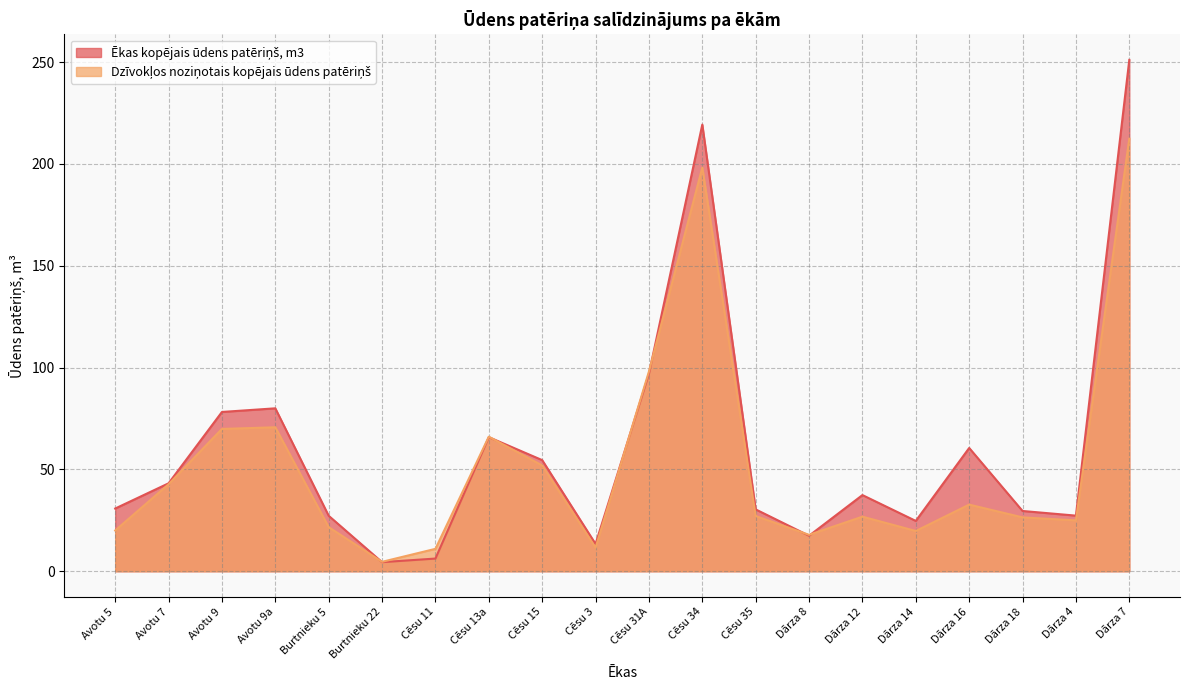

Reading left to right, list all the values displayed in this chart.

Ēkas kopējais ūdens patēriņš, m3: Avotu 5=30.8	Avotu 7=43.2	Avotu 9=78.2	Avotu 9a=80.0	Burtnieku 5=27.2	Burtnieku 22=4.5	Cēsu 11=6.2	Cēsu 13a=65.8	Cēsu 15=54.6	Cēsu 3=13.4	Cēsu 31A=97.0	Cēsu 34=219.3	Cēsu 35=30.4	Dārza 8=17.4	Dārza 12=37.4	Dārza 14=24.7	Dārza 16=60.5	Dārza 18=29.6	Dārza 4=27.3	Dārza 7=251.1
Dzīvokļos noziņotais kopējais ūdens patēriņš: Avotu 5=20.0	Avotu 7=42.7	Avotu 9=69.9	Avotu 9a=70.7	Burtnieku 5=21.6	Burtnieku 22=4.6	Cēsu 11=11.0	Cēsu 13a=66.1	Cēsu 15=51.9	Cēsu 3=11.6	Cēsu 31A=98.1	Cēsu 34=198.3	Cēsu 35=27.1	Dārza 8=17.9	Dārza 12=26.8	Dārza 14=19.8	Dārza 16=32.7	Dārza 18=26.4	Dārza 4=25.0	Dārza 7=212.4